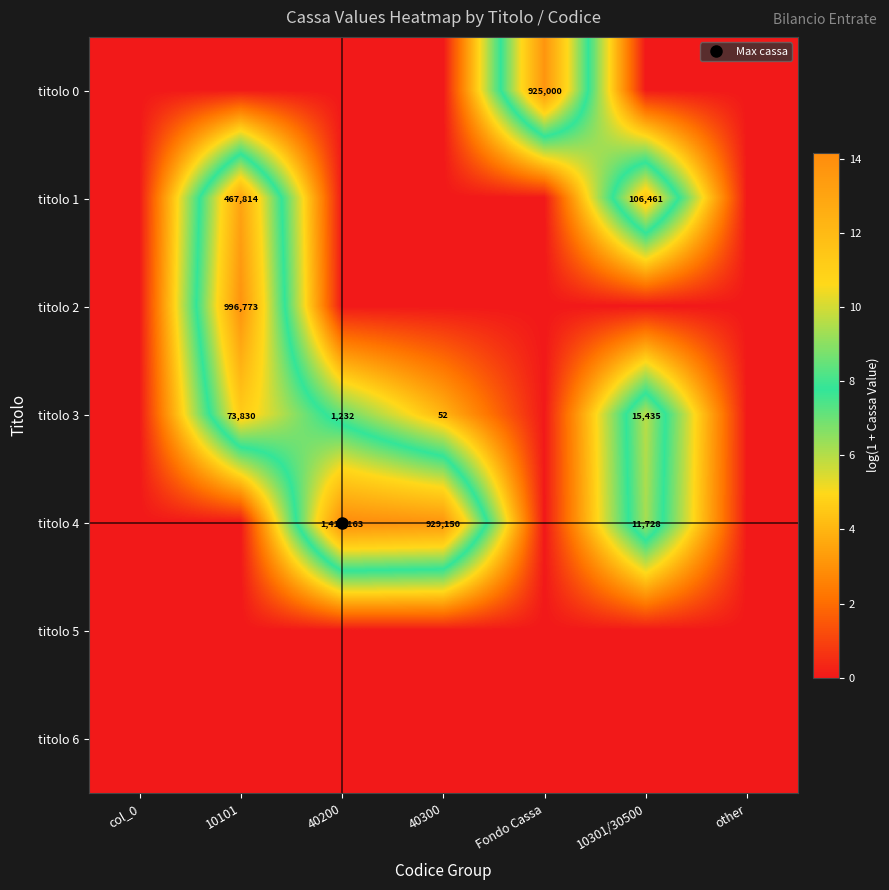

What is the difference between the highest and lowest values at 10101?

13.8